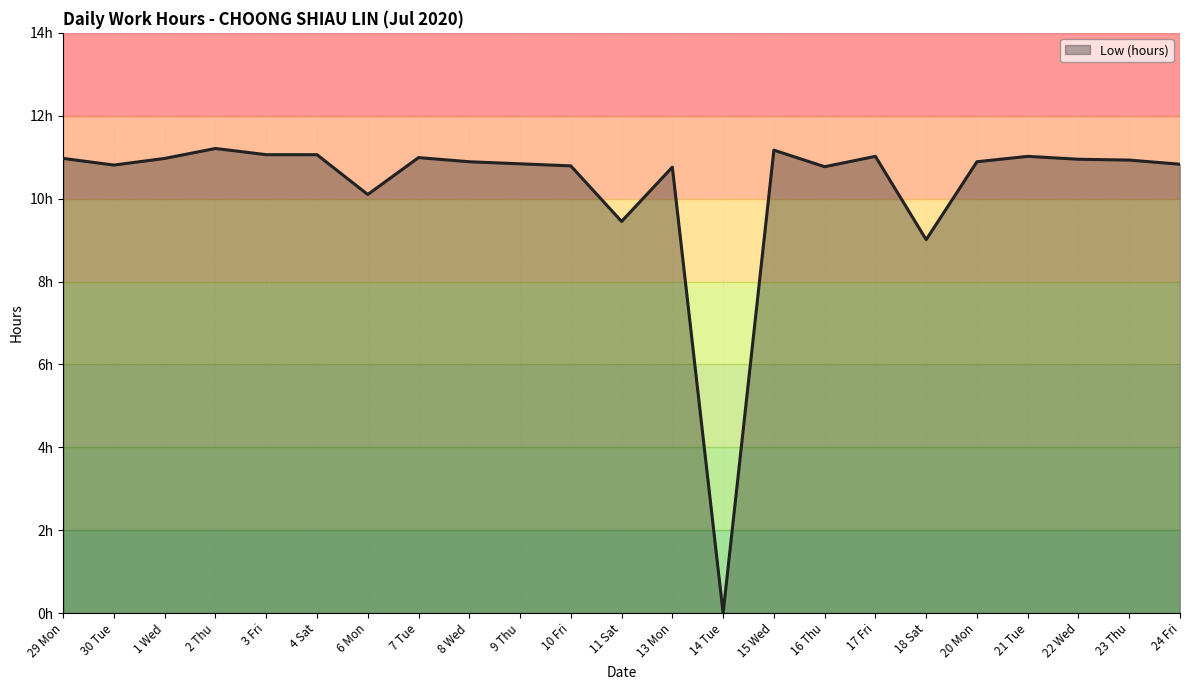

What is the change in value from 3 Fri to 8 Wed?

-0.2